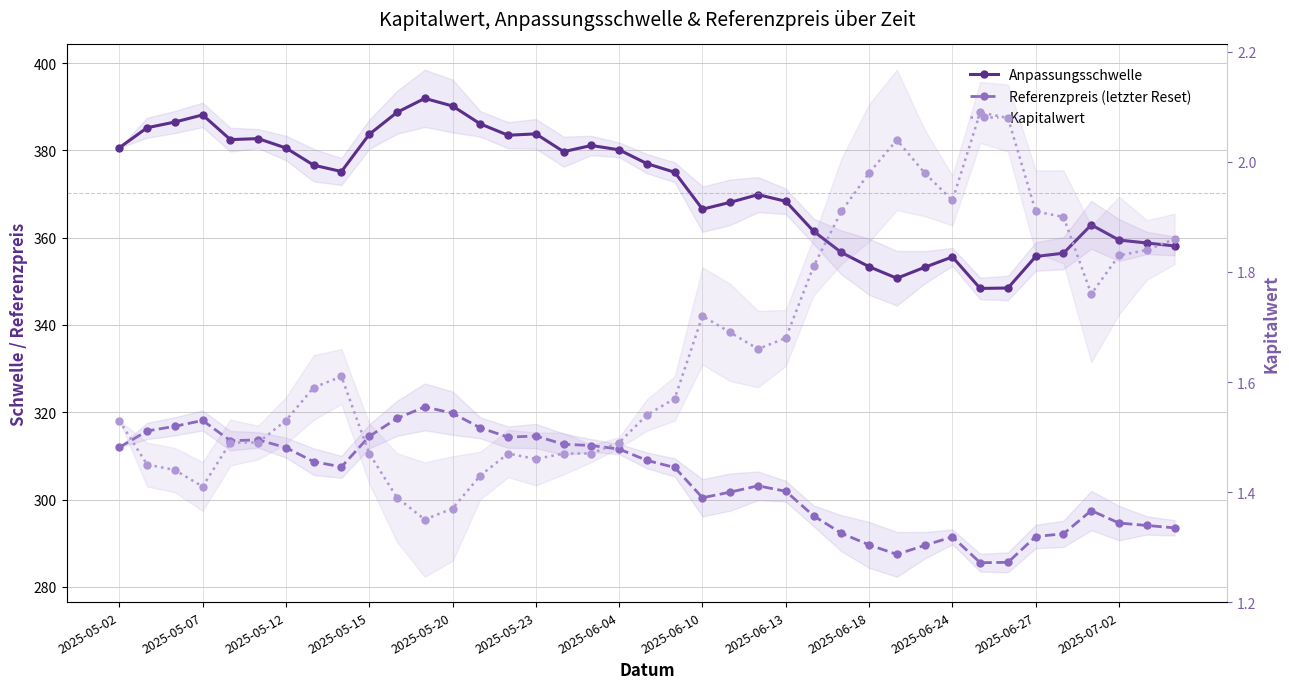

What is the sum of the Kapitalwert values at 26 and 2025-06-04?

3.4